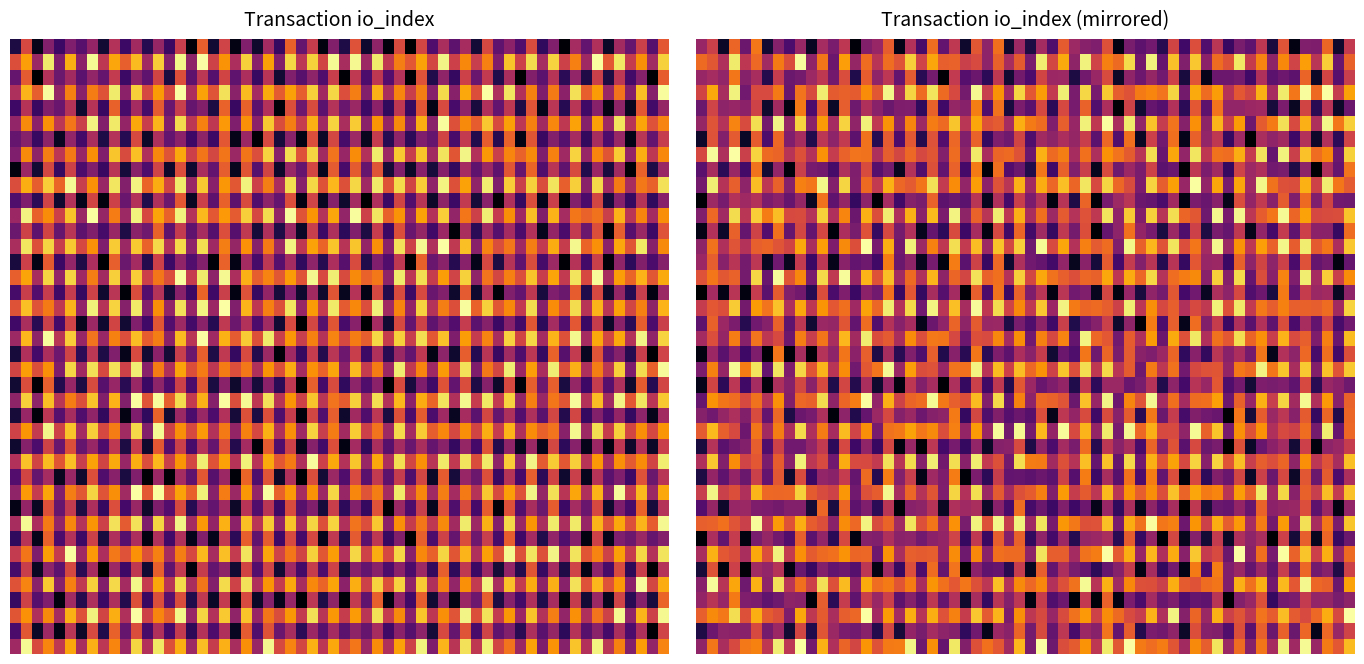

What is the minimum value for 23d29f1917fb3551f2cc3ef5ccdb0645b826f1e?

-1